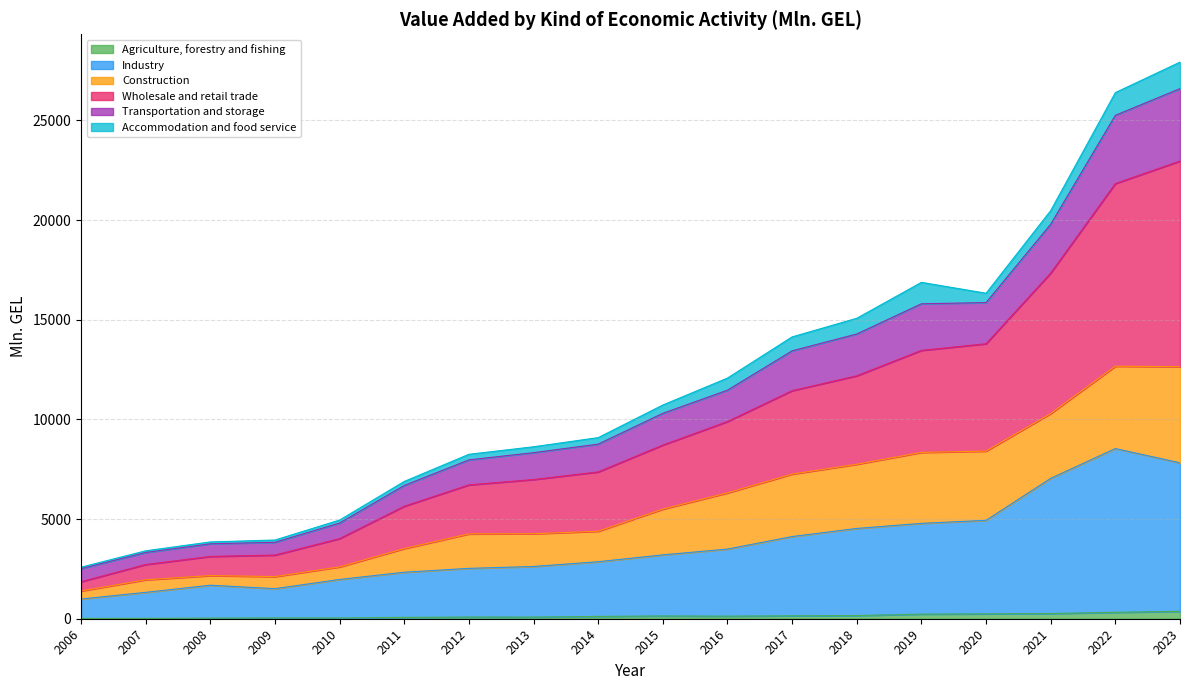

At which label does Transportation and storage first exceed 10722?

2015